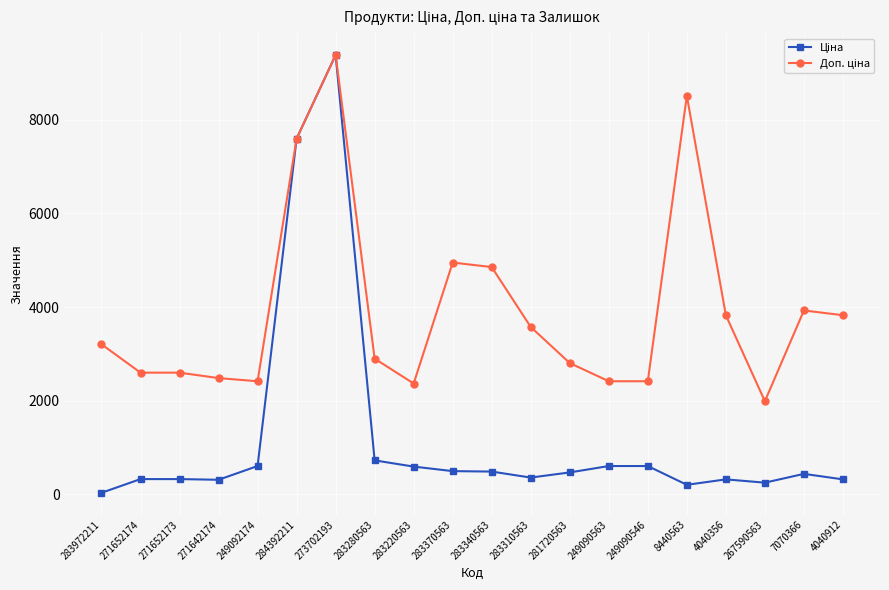

What is the total value across all series at 273702193?

18767.9